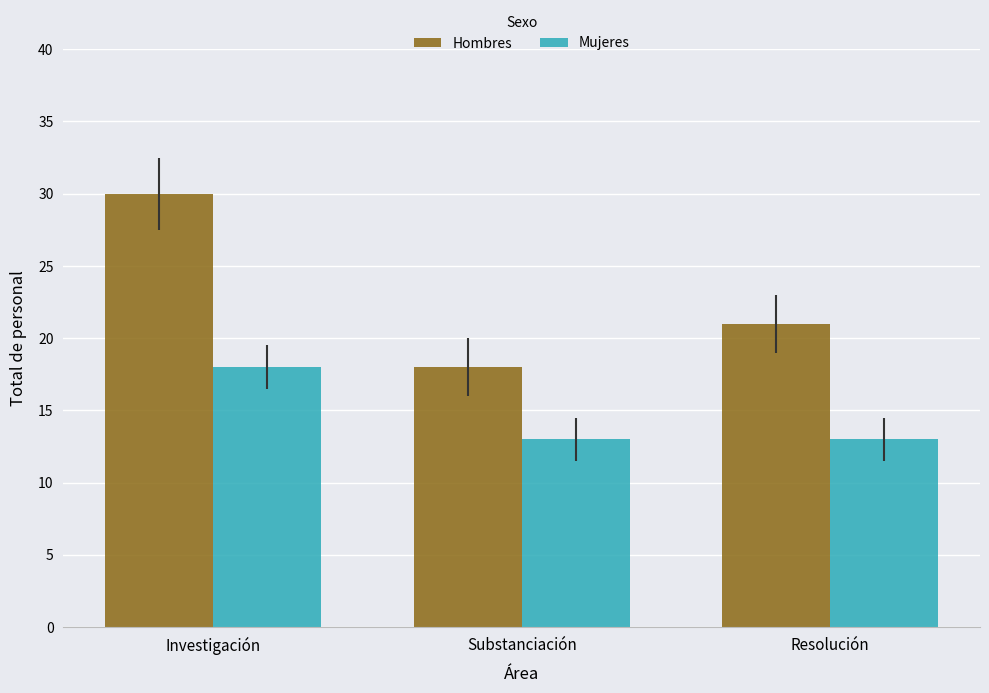

Reading left to right, extract all data points from this chart.

Hombres: 30	18	21
Mujeres: 18	13	13